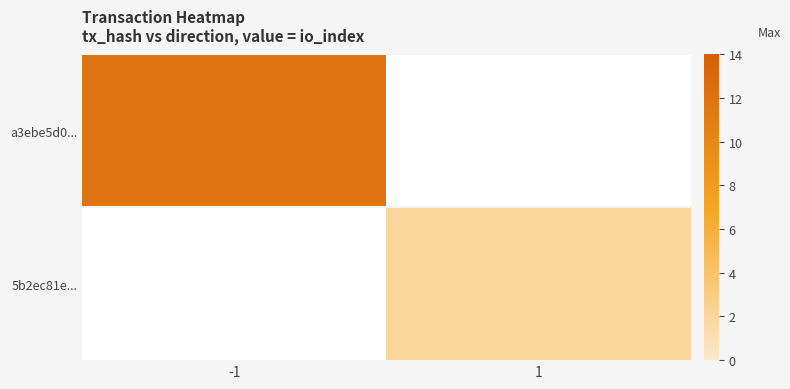

The value of 5b2ec81e... at 1 is 0.4. True or false?

False